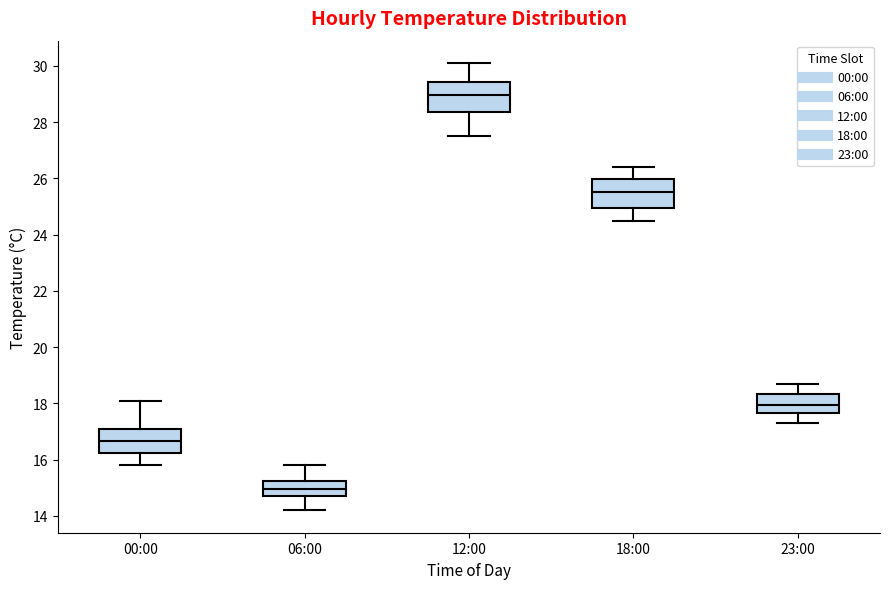

Where does the median line of the box for 00:00 sit on the y-axis? The values are not printed on the chart, so give them approximately, as read against the axis.

16.6